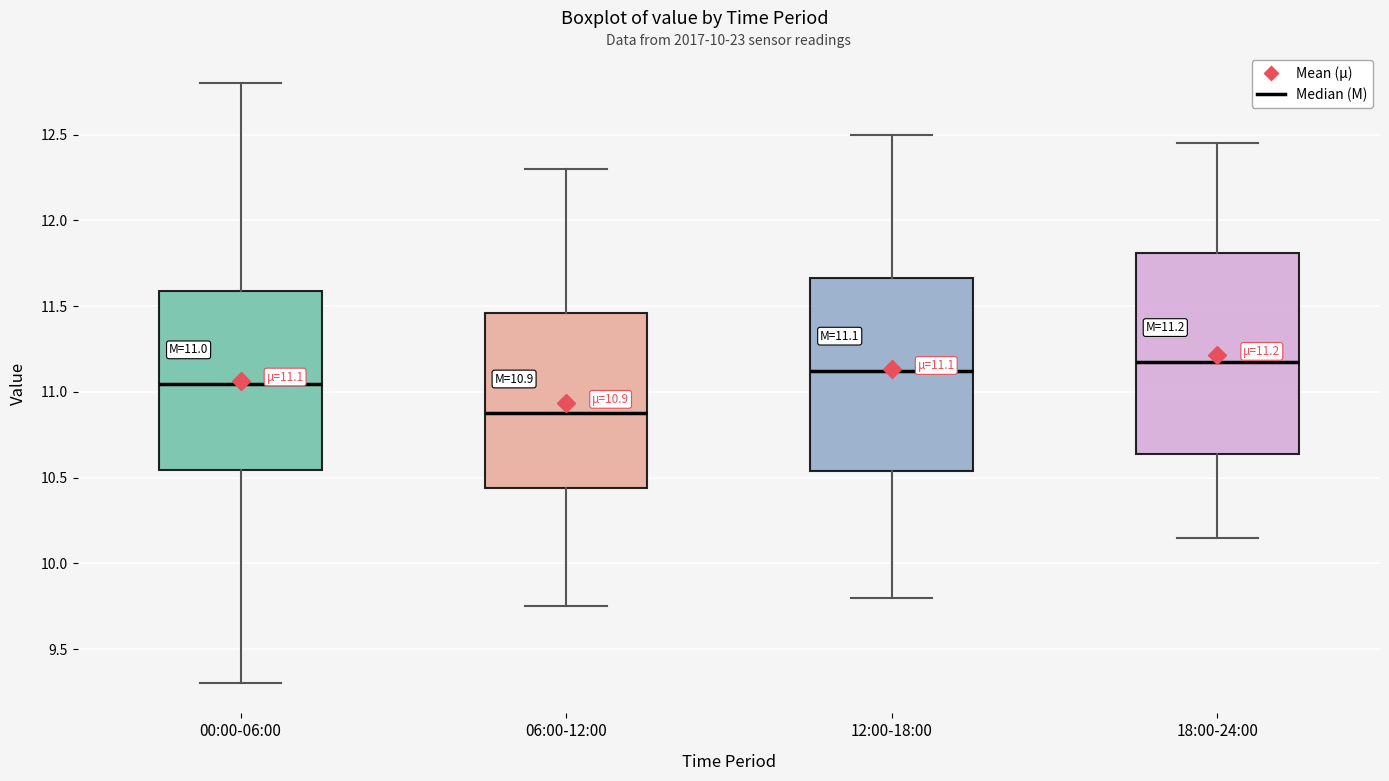

Which box has the lowest median line?

06:00-12:00